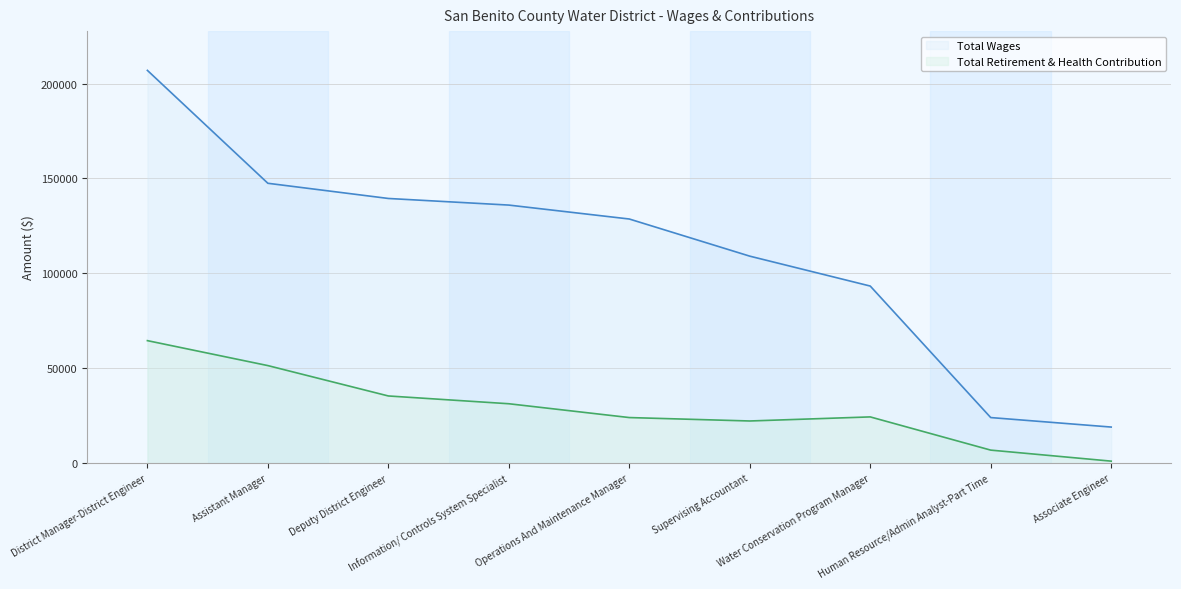

Is it true that Total Wages equals 79209 at Assistant Manager?

False